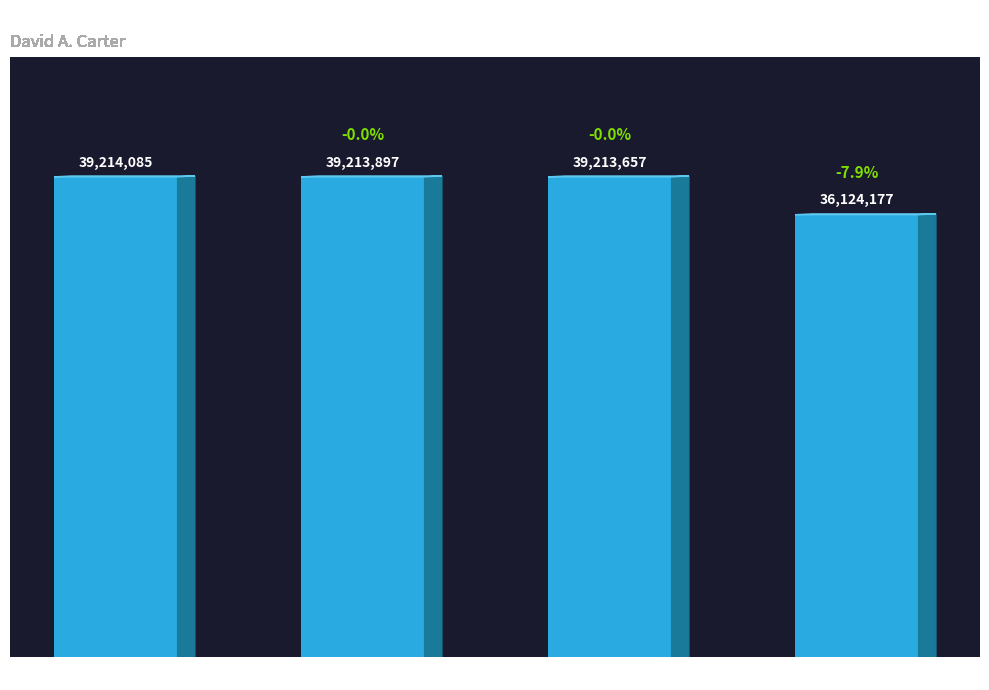

What is the average value?

38441454